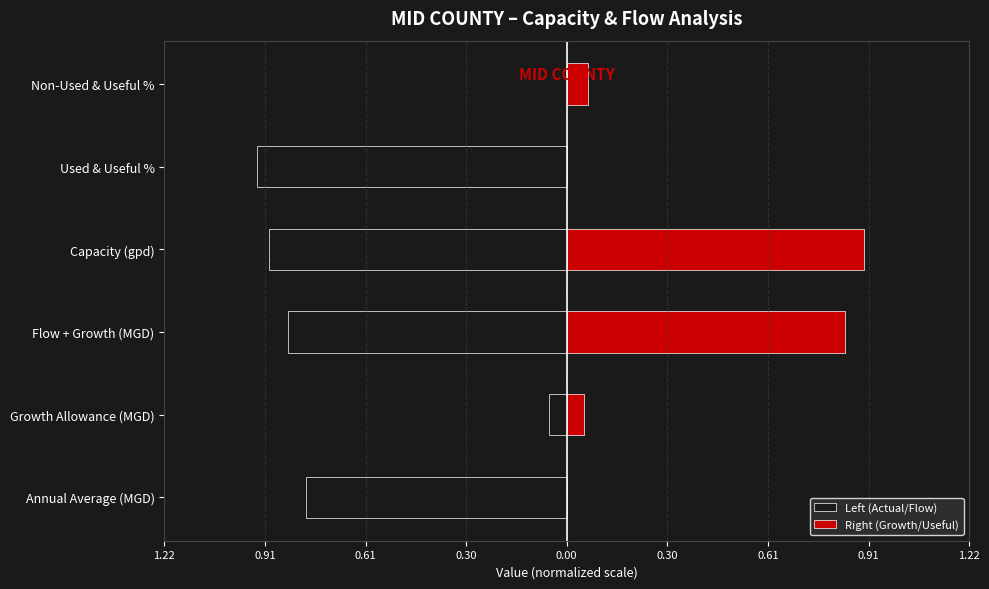

What is the smallest value displayed?

-0.9